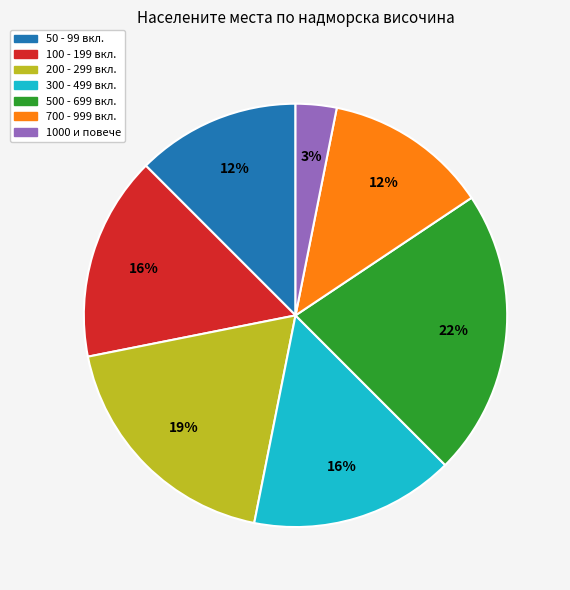

To the nearest percent, what is the average slice percentage?

14%